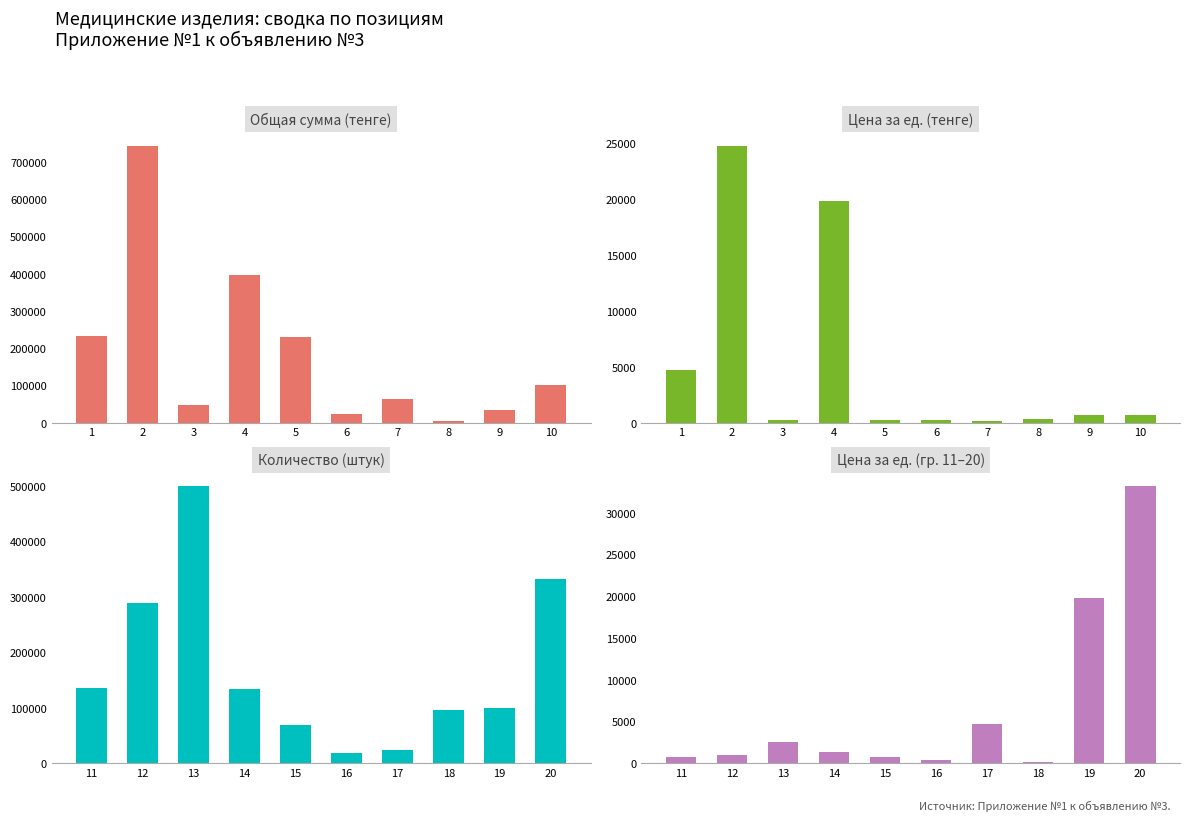

The value of Цена за ед. (тенге) at 7 is 125. True or false?

True